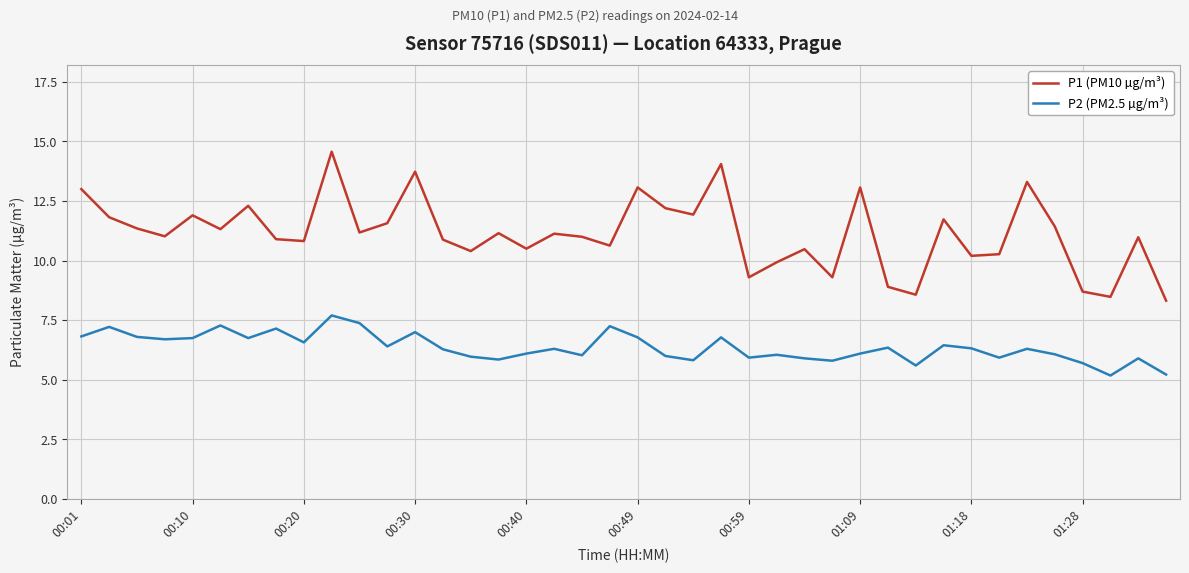

How many lines are shown in the chart?

2